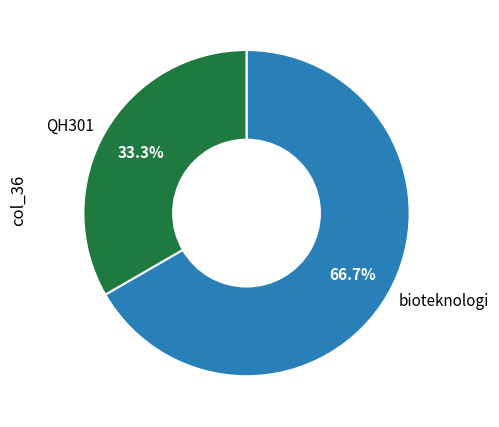

Count the number of slices in the pie.

2